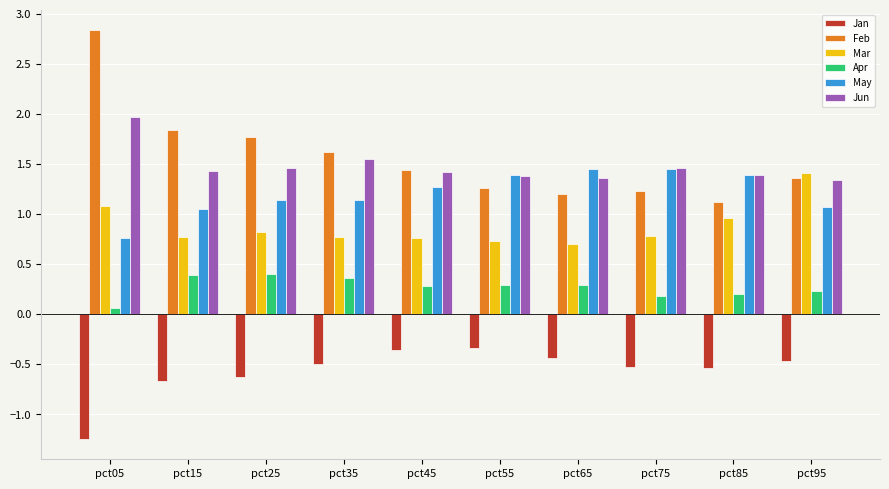

Read the Feb value at pct15.

1.8